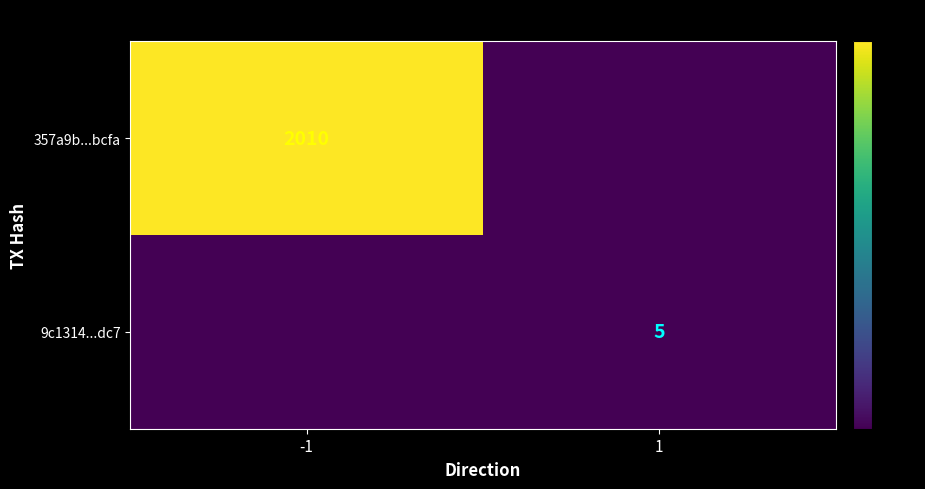

The value of 9c1314...dc7 at 1 is 5. True or false?

True